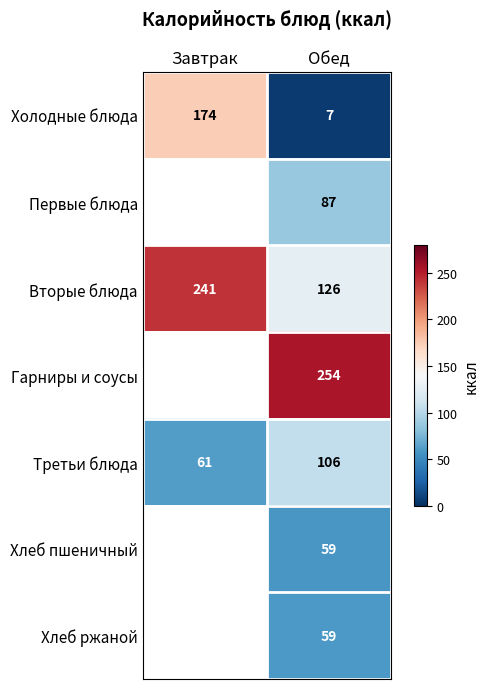

Which category has the highest value across all series?

Обед